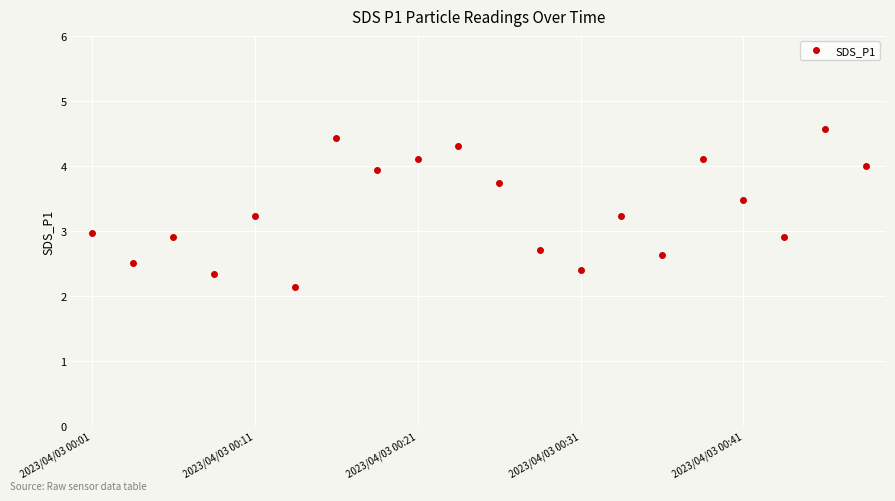

How many data points does each series have?

20